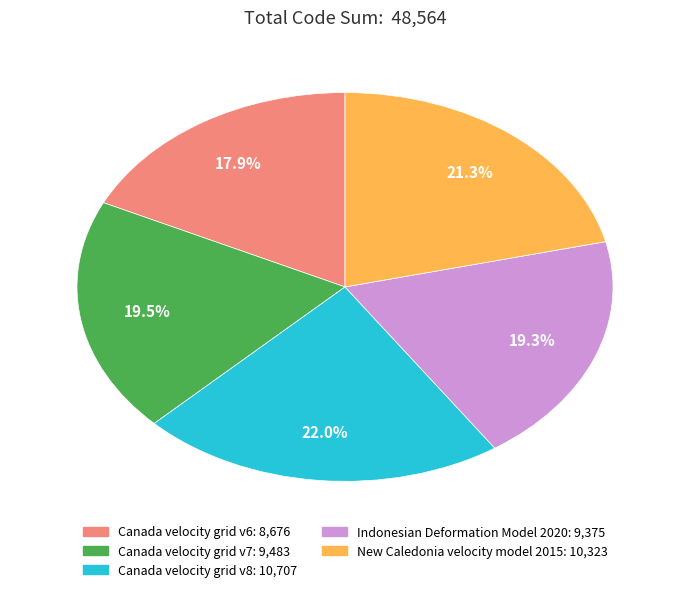

Count the number of slices in the pie.

5